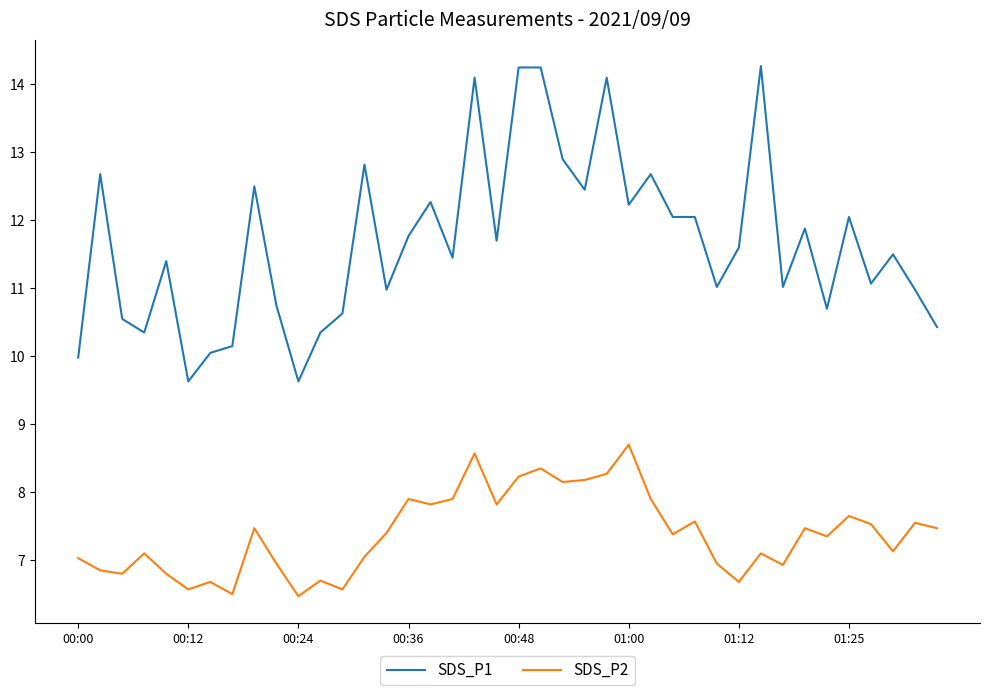

Which series has the largest range (max minus min)?

SDS_P1